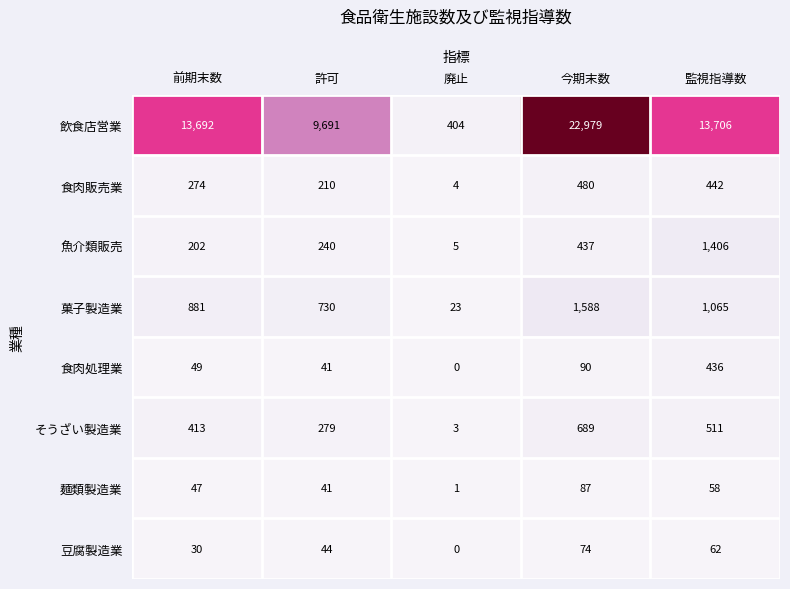

Which series has the largest total across all categories?

飲食店営業